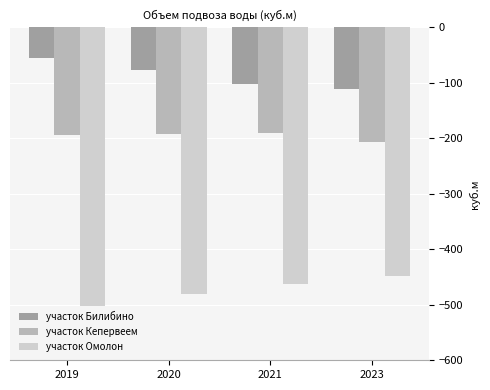

Reading left to right, what are all the values shown in this chart?

участок Билибино: -54.8	-77.3	-101.8	-110.0
участок Кепервеем: -194.7	-192.0	-189.5	-206.8
участок Омолон: -501.9	-480.8	-463.0	-448.2